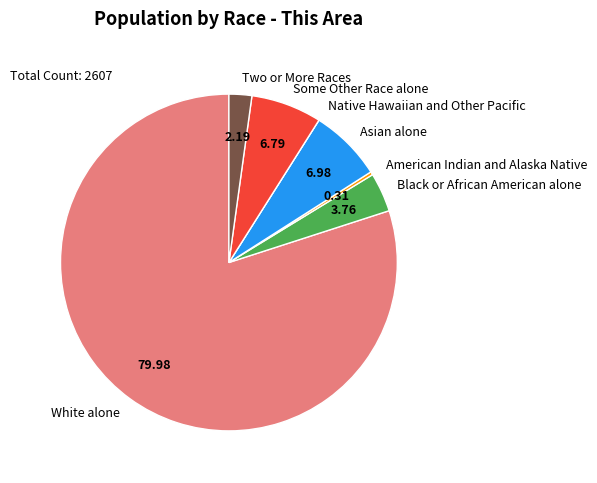

What is the ratio of the value at Two or More Races to the value at Some Other Race alone?

0.3